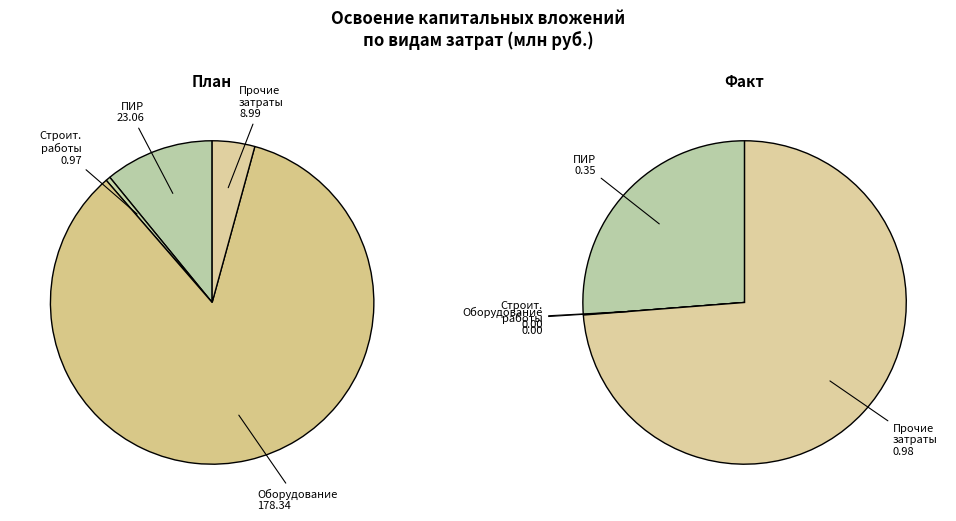

True or false: строительные работы accounts for 1% of the total.

False